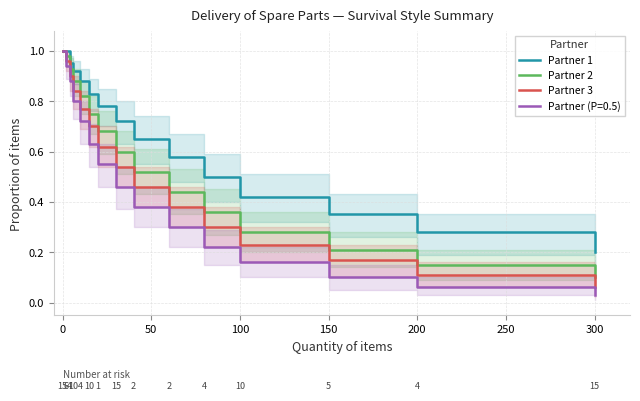

Is it true that Partner 1 equals 0.2 at 300?

True